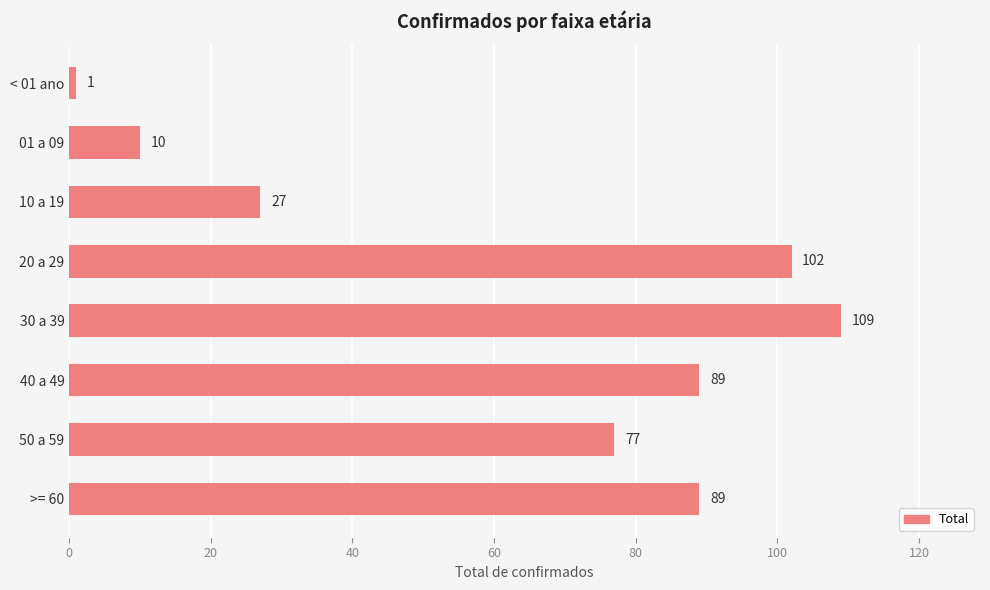

Between 40 a 49 and 20 a 29, which is larger?

20 a 29